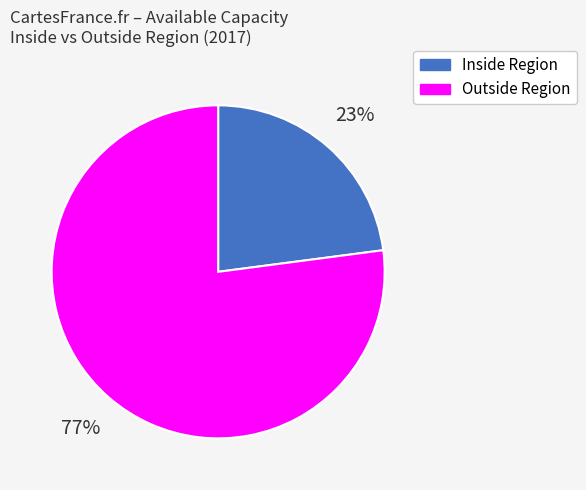

How many slices are in this pie chart?

2